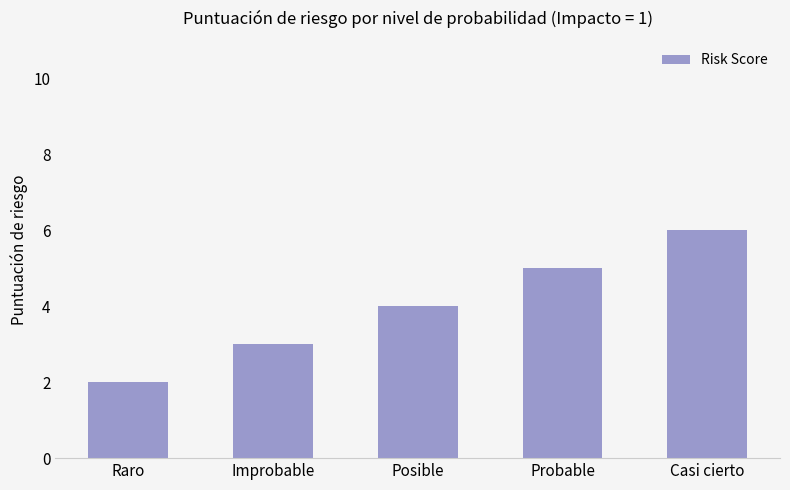

What is the change in value from Posible to Casi cierto?

+2